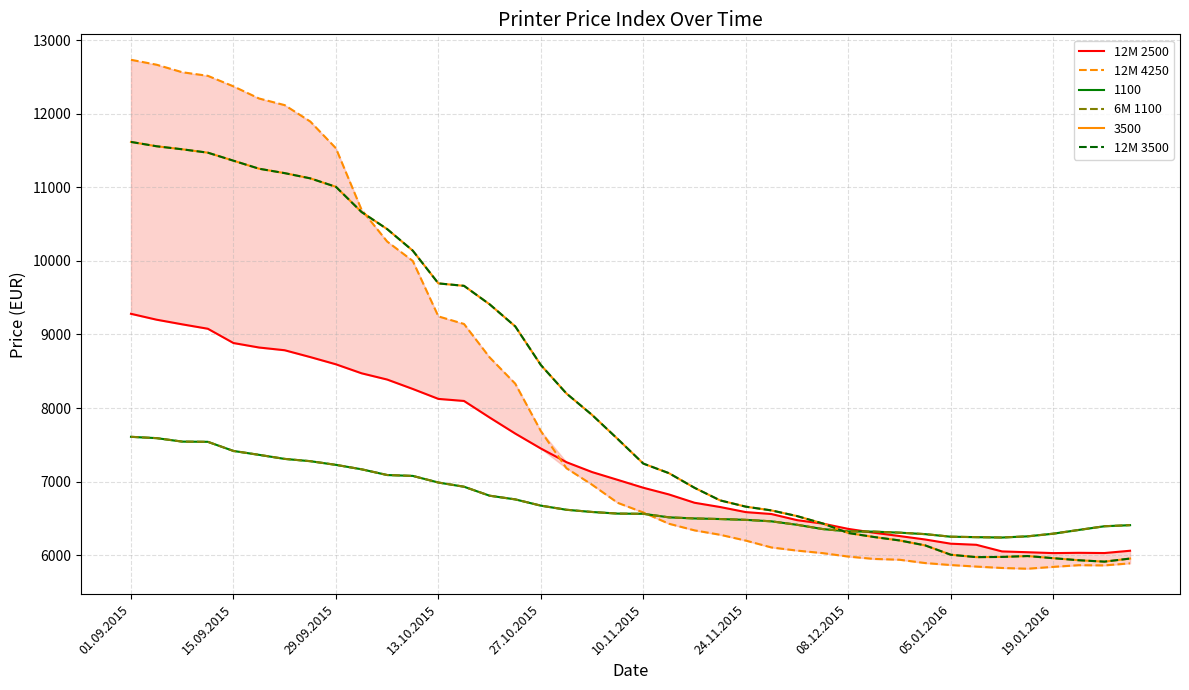

What is the sum of the 6M 1100 values at 24.11.2015 and 27?

13667